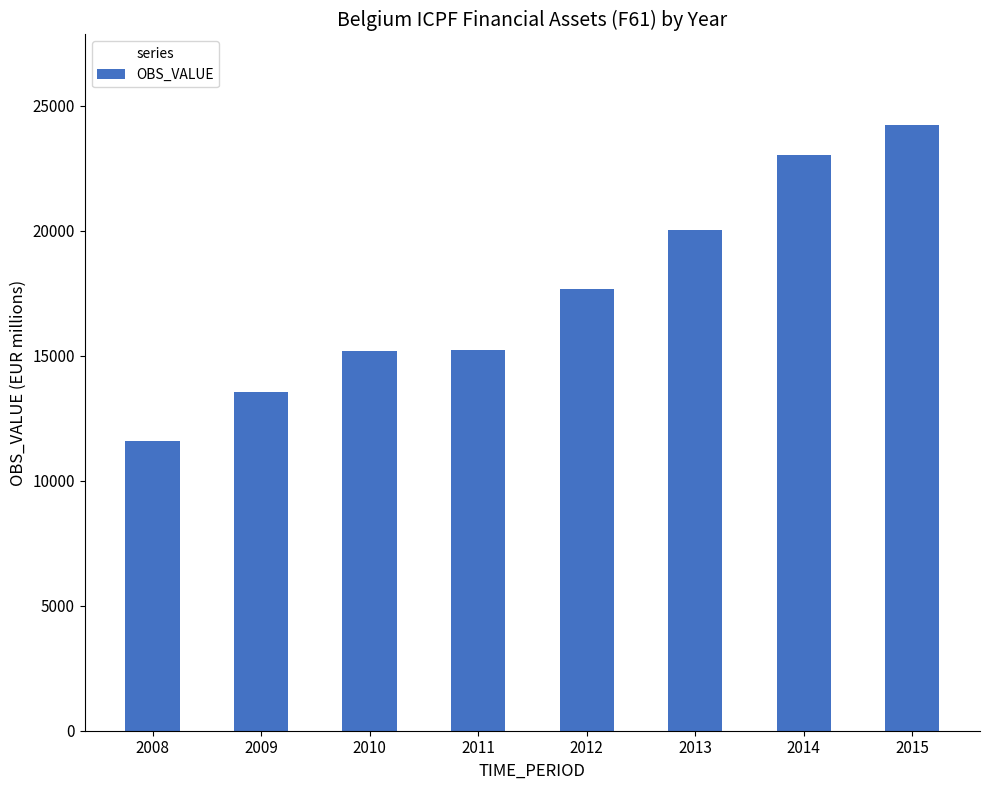

What is the sum of the values at 2012 and 2009?

31219.7